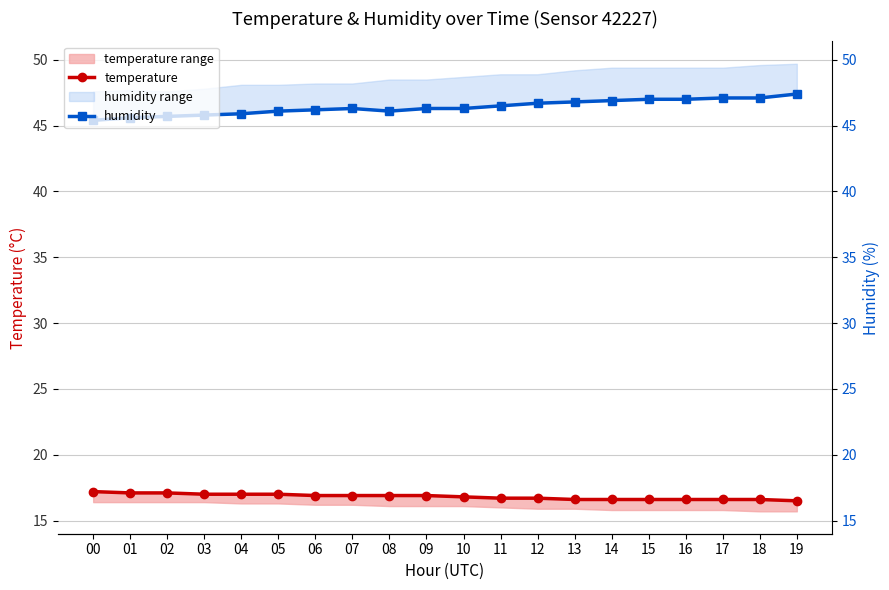

List the series in order of their overall mean, lowest first.

temperature, humidity